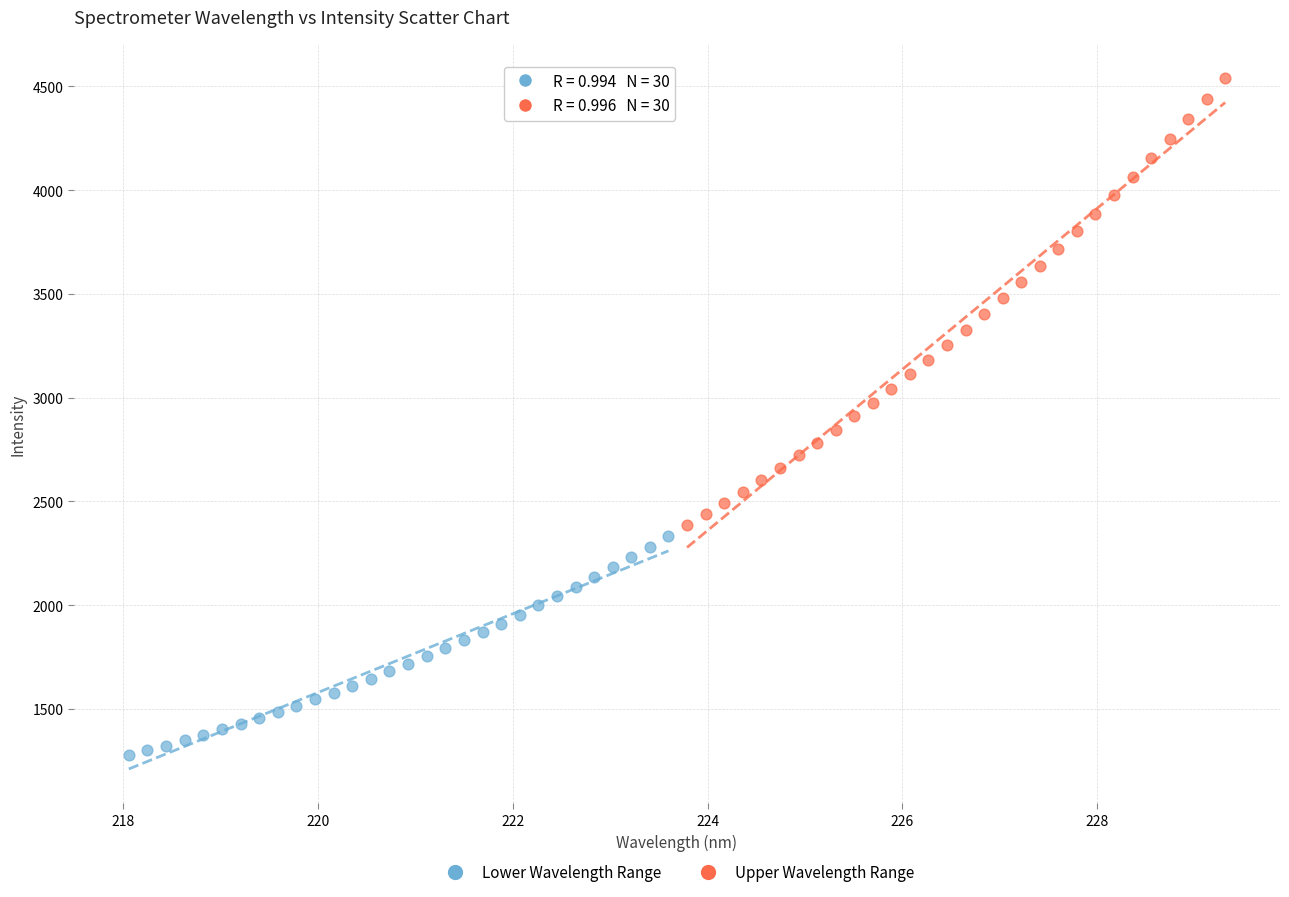

Which series reaches the minimum Y coordinate?

Lower Wavelength Range